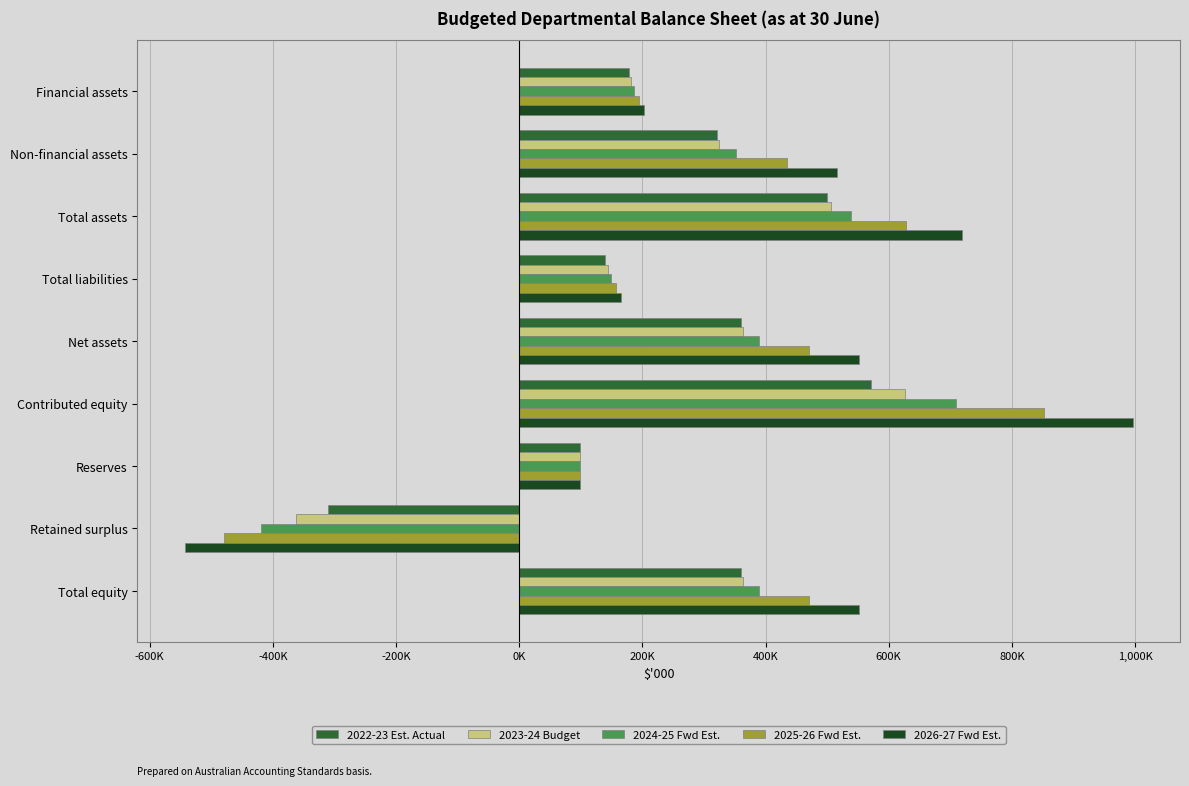

Rank the series by their maximum value, from highest to lowest.

2026-27 Fwd Est., 2025-26 Fwd Est., 2024-25 Fwd Est., 2023-24 Budget, 2022-23 Est. Actual